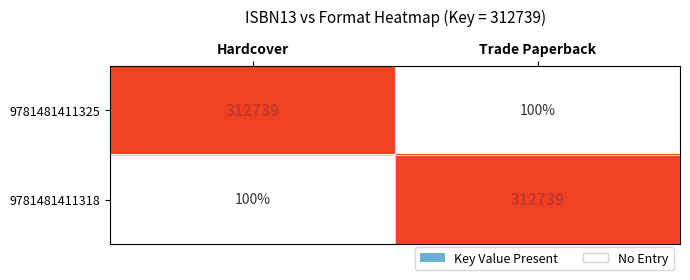

What is the total value across all series at Trade Paperback?

312839